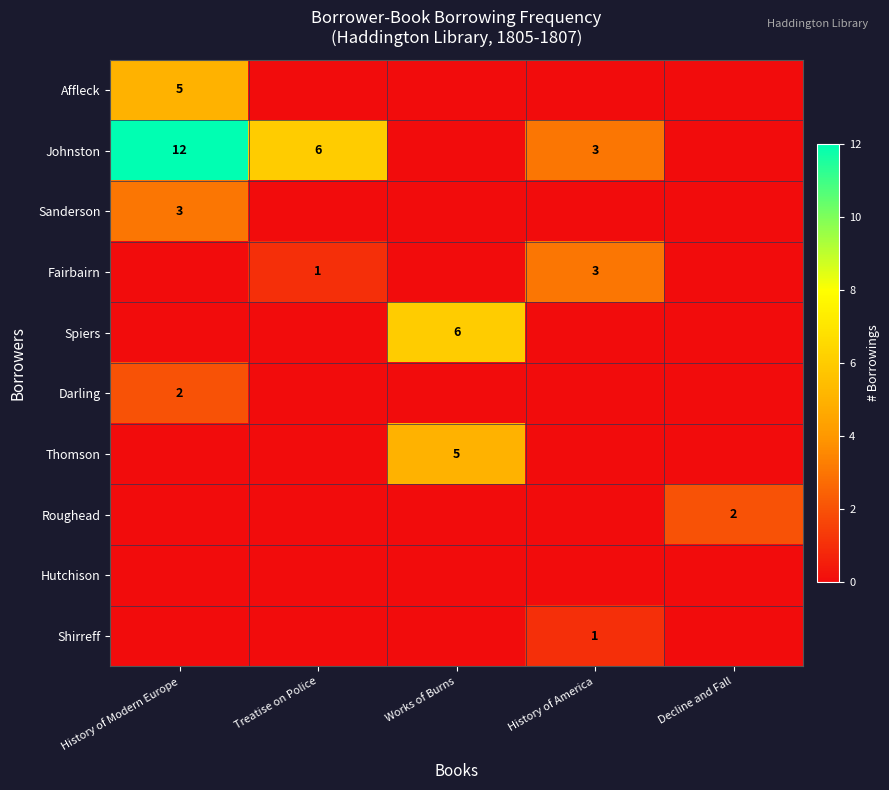

True or false: Darling has a value of 3 at History of Modern Europe.

False